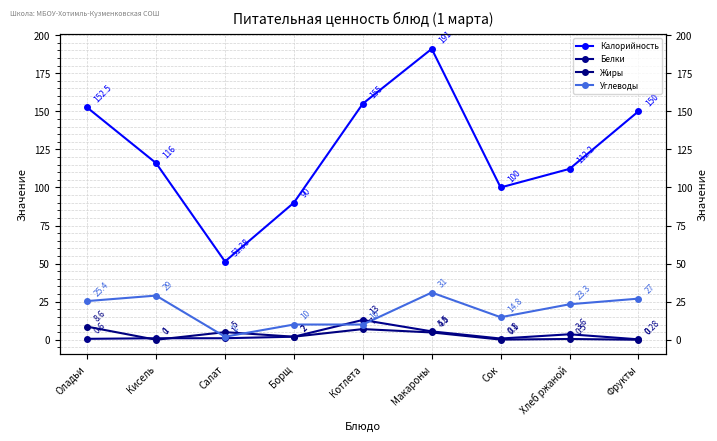

The Белки series shows 17.9 at Котлета. True or false?

False